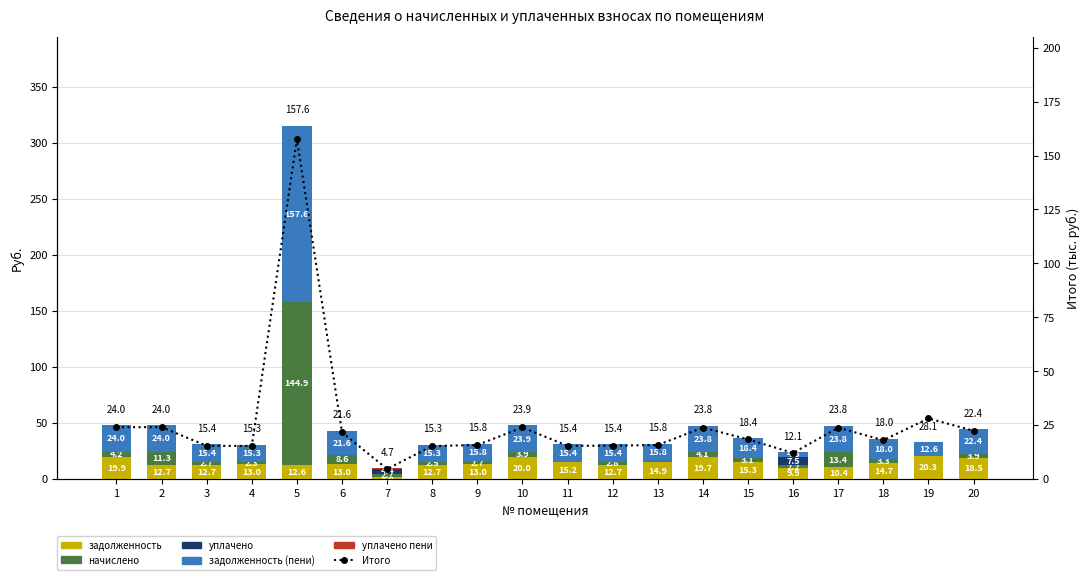

Is it true that уплачено equals 0.0 at 1?

True